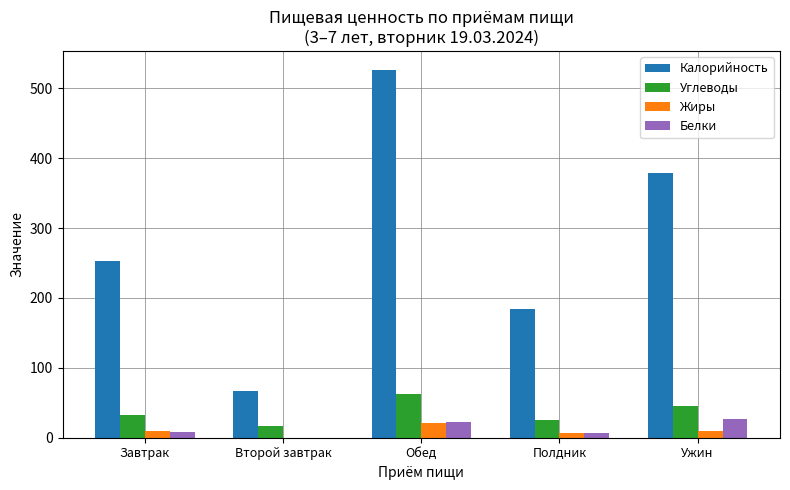

Which series has the largest total across all categories?

Калорийность